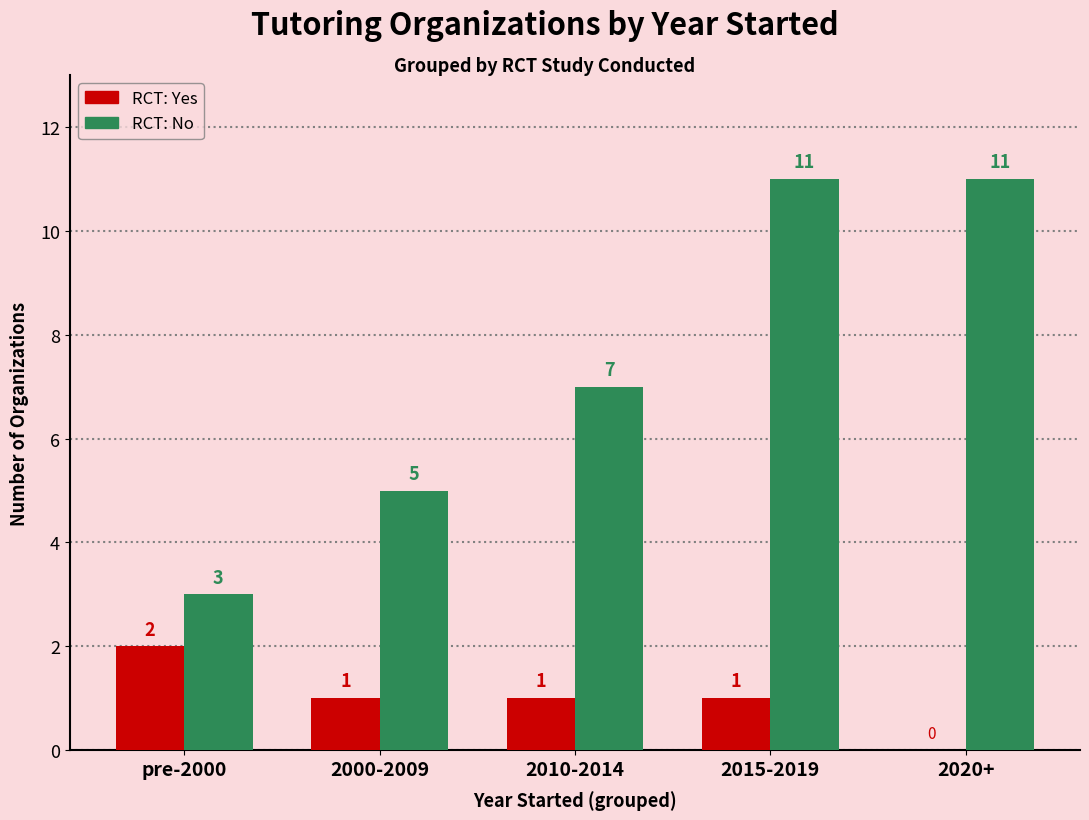

What is the total value across all series at 2015-2019?

12